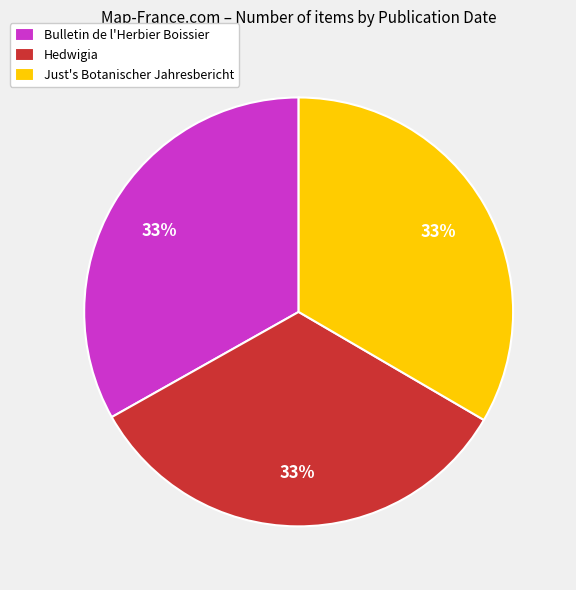

Does any single category account for the majority?

No